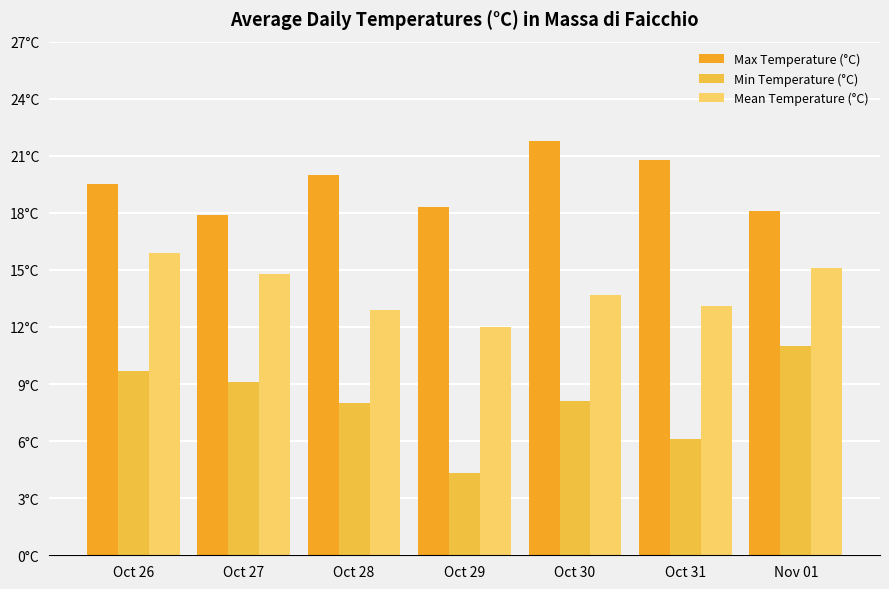

What is the label of the 5th bar from the left?

Oct 30